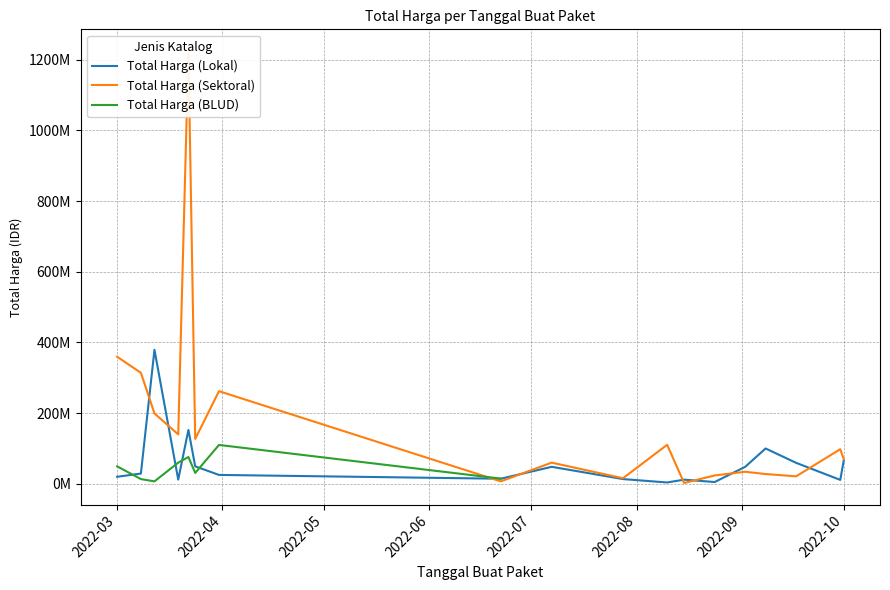

What is the value of the Total Harga (Sektoral) point at the 4th from the left?

139800000